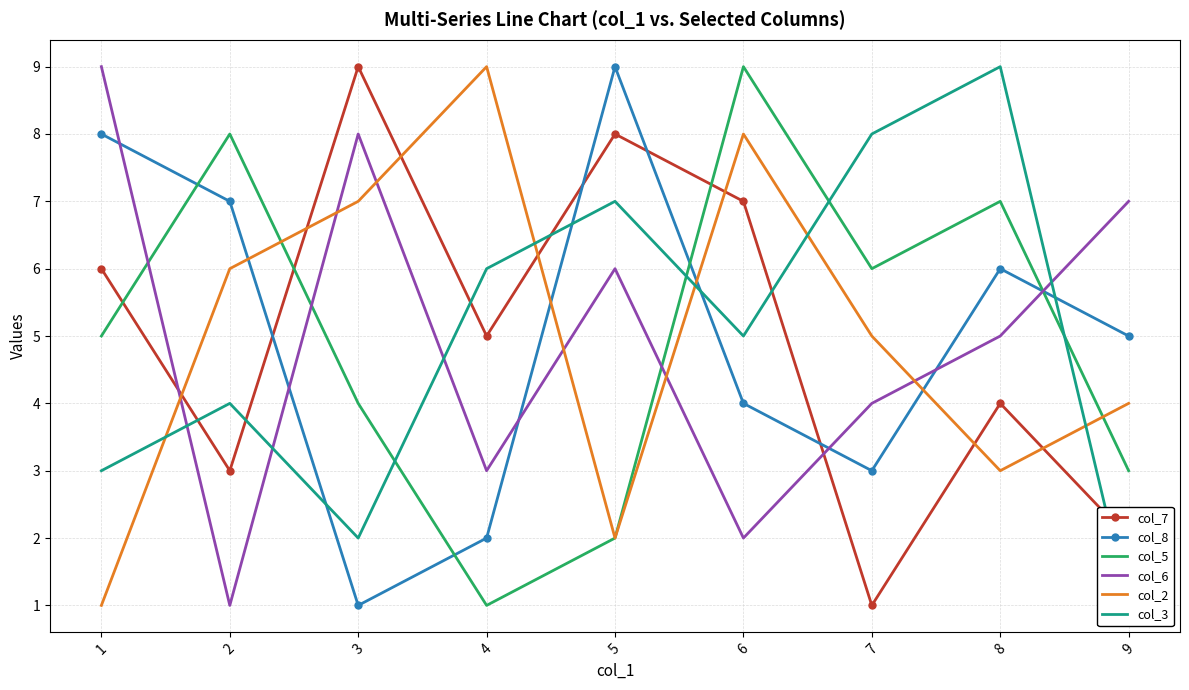

Is the value of col_6 at 5 greater than the value of col_5 at 5?

Yes